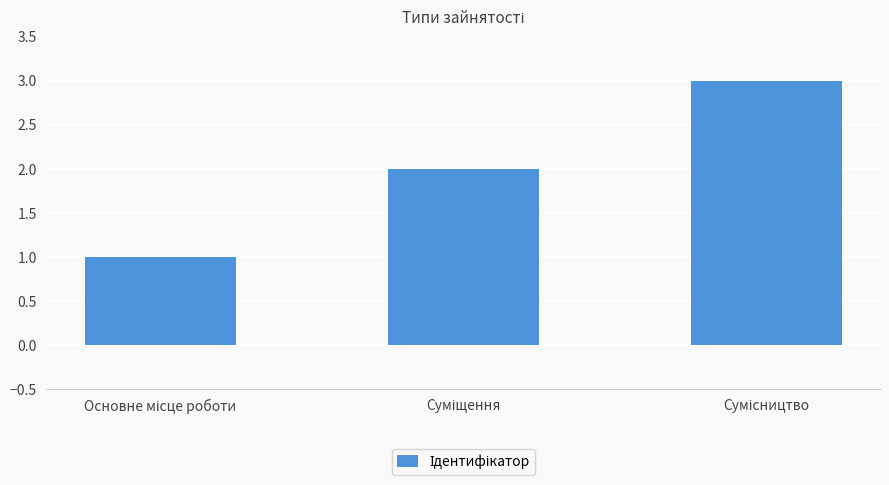

What is the sum of all values?

6